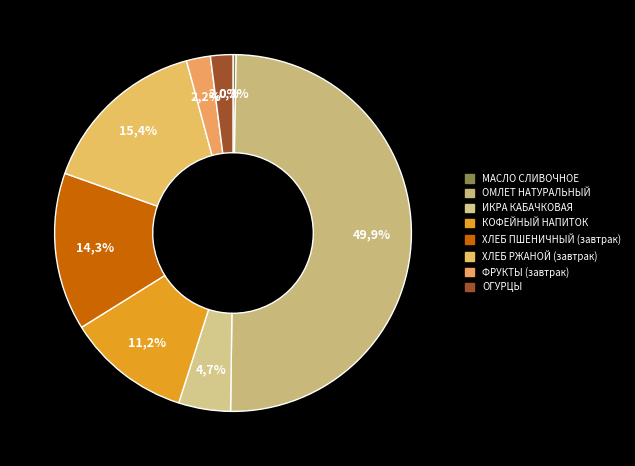

To the nearest percent, what is the difference between the ИКРА КАБАЧКОВАЯ and ОГУРЦЫ slice percentages?

3%